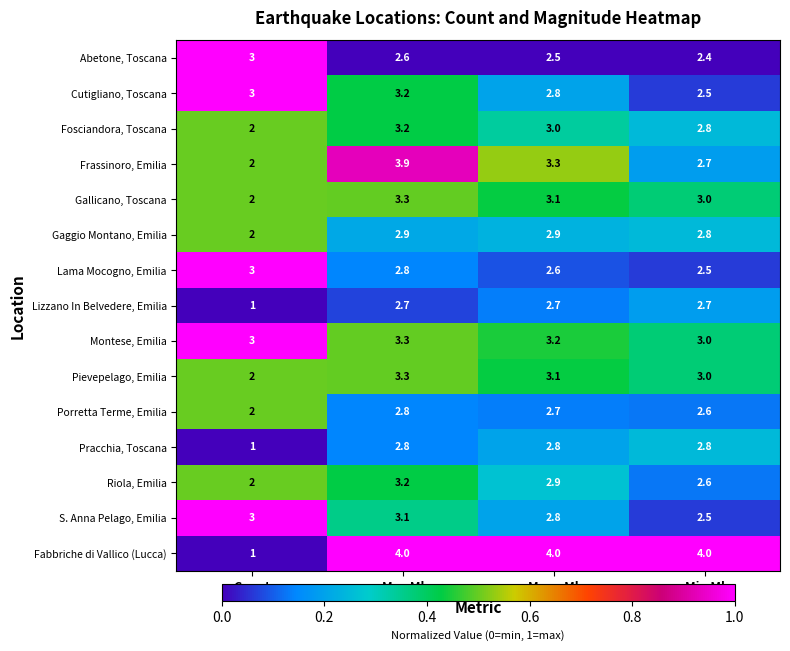

Which category has the lowest value across all series?

Count